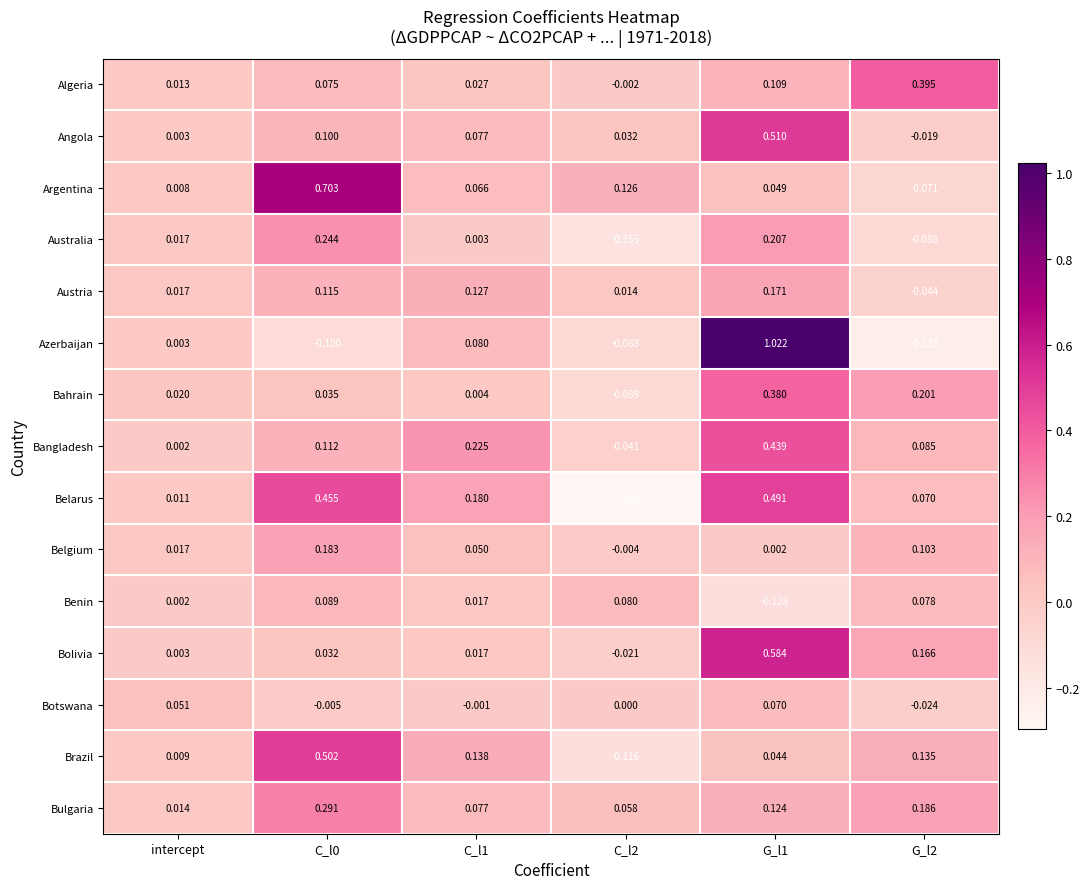

How many values in the Belarus series exceed 0?

5